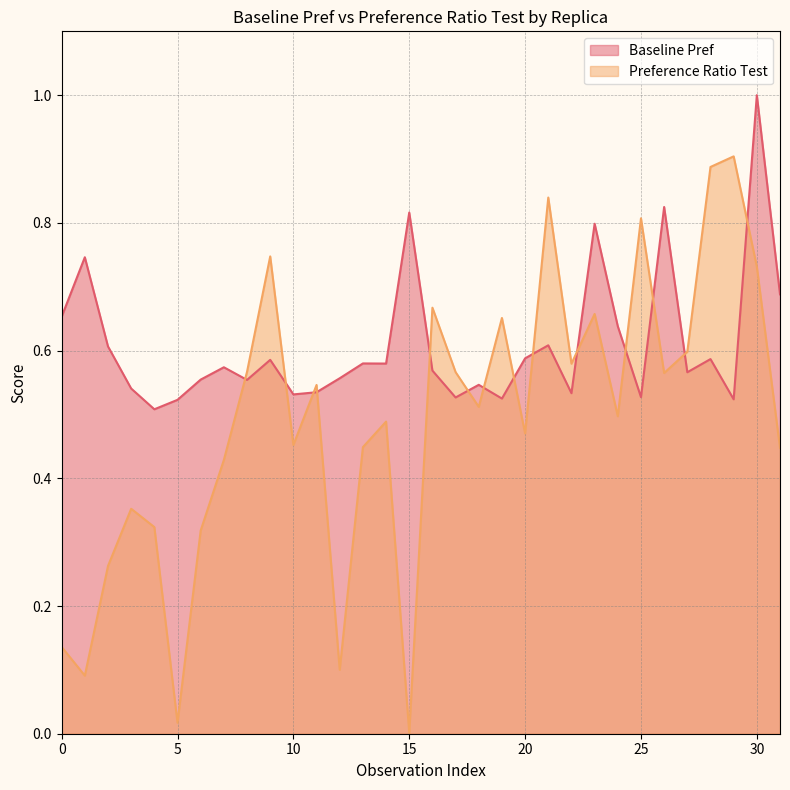

Which series has the largest total across all categories?

Baseline Pref